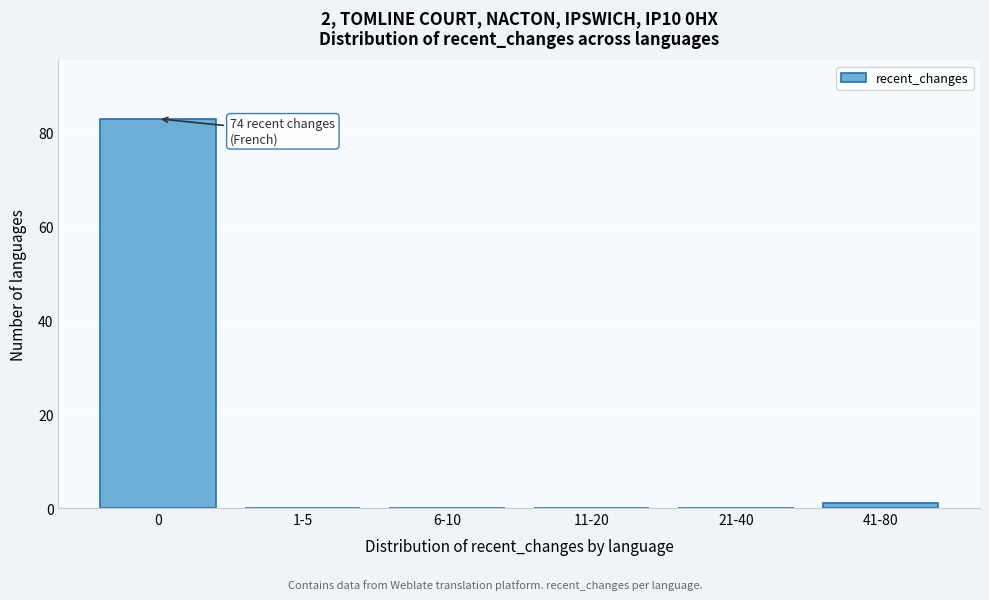

Reading right to left, transcribe all the data shown in this chart.

41-80=1	21-40=0	11-20=0	6-10=0	1-5=0	0=83